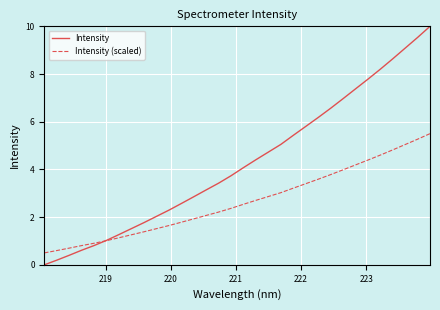

Rank the series by their average value, from highest to lowest.

Intensity, Intensity (scaled)